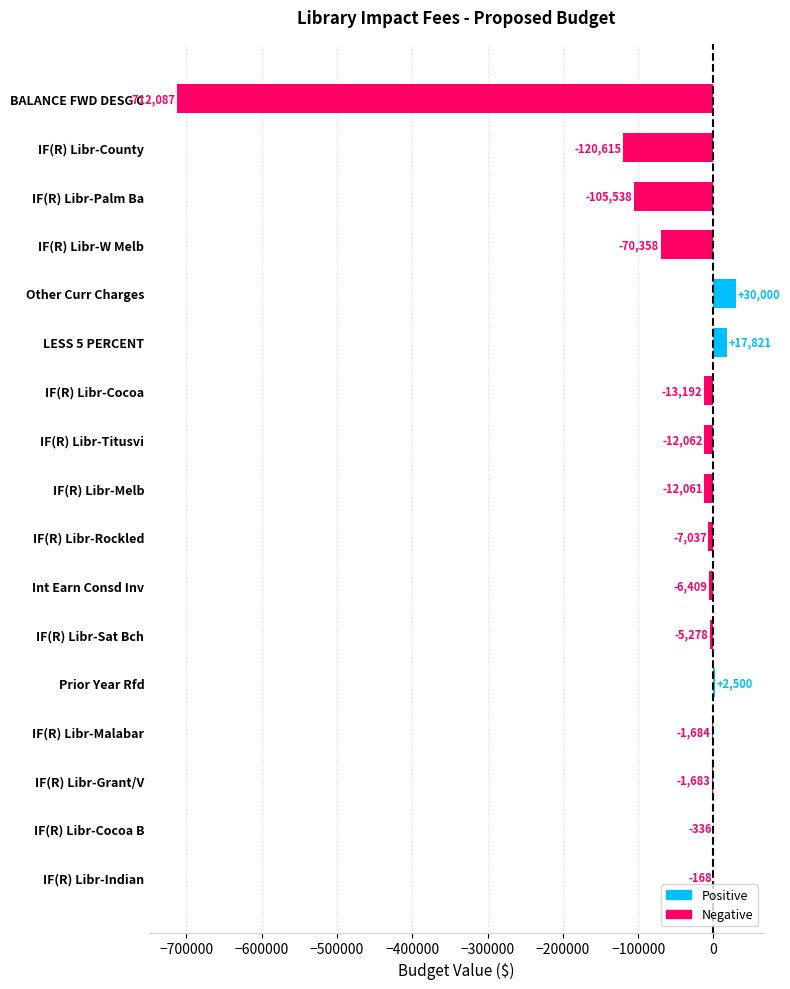

What is the sum of the values at IF(R) Libr-W Melb and IF(R) Libr-Grant/V?

-72041